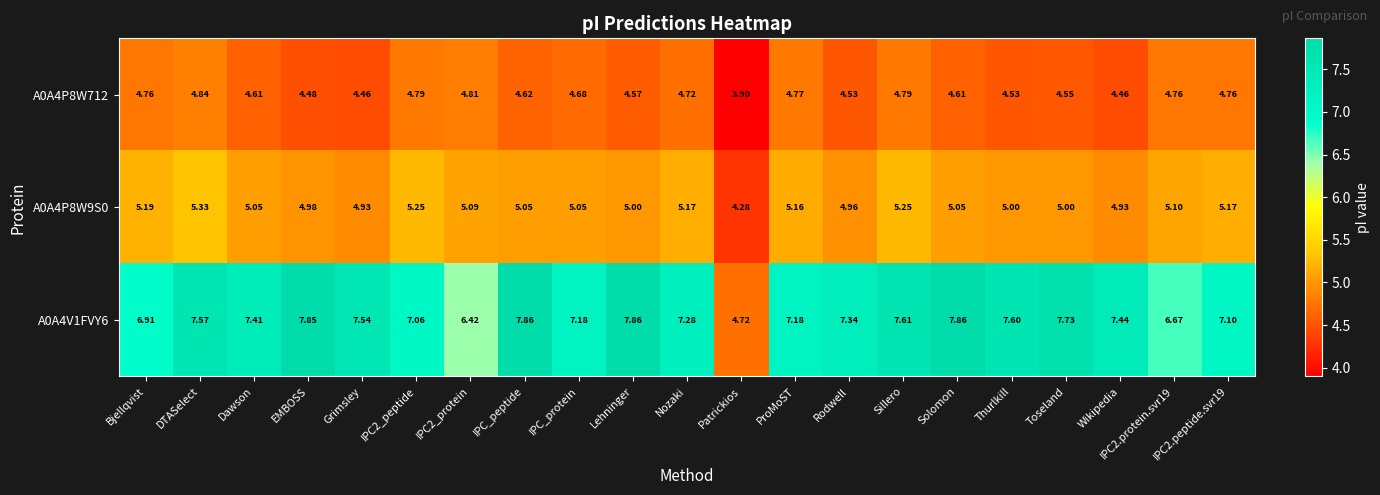

At which label is A0A4P8W9S0 closest to 4?

Patrickios